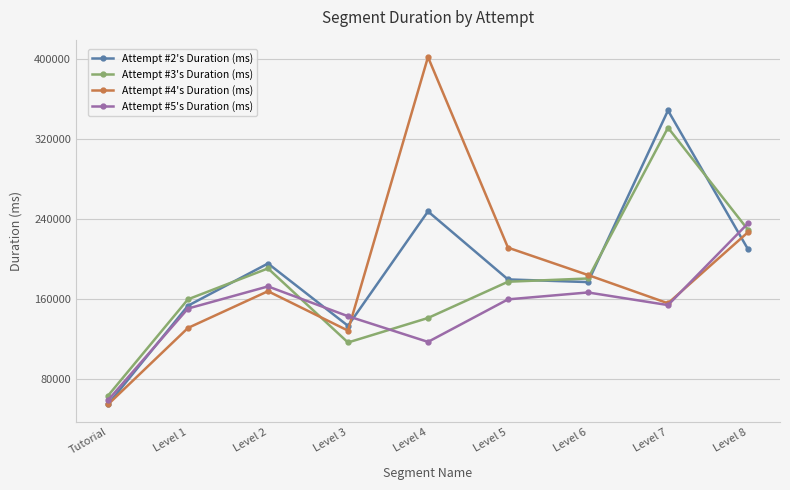

Rank the series at Level 6 from lowest to highest value.

Attempt #5's Duration (ms), Attempt #2's Duration (ms), Attempt #3's Duration (ms), Attempt #4's Duration (ms)